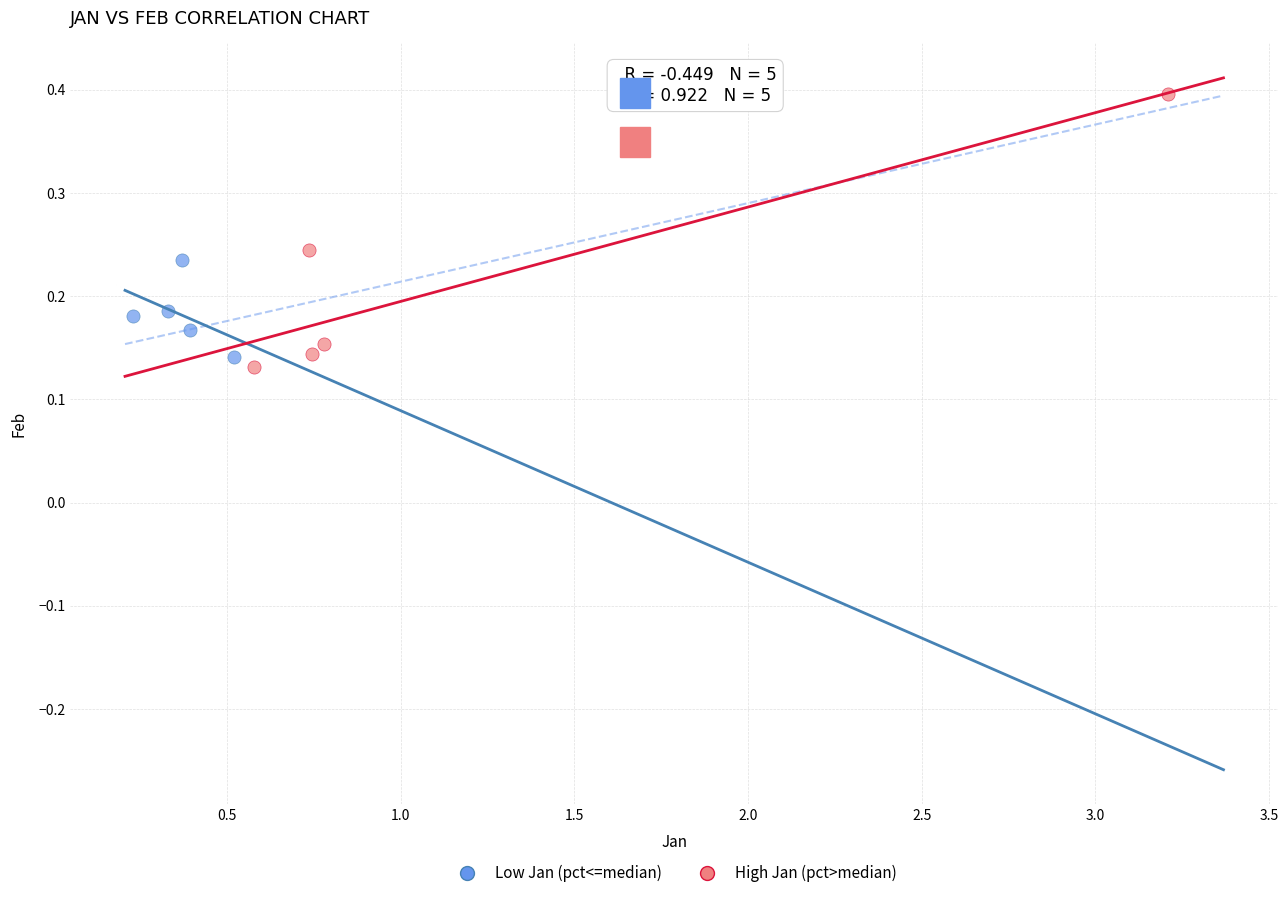

Which series contains the highest Y value?

High Jan (pct>median)